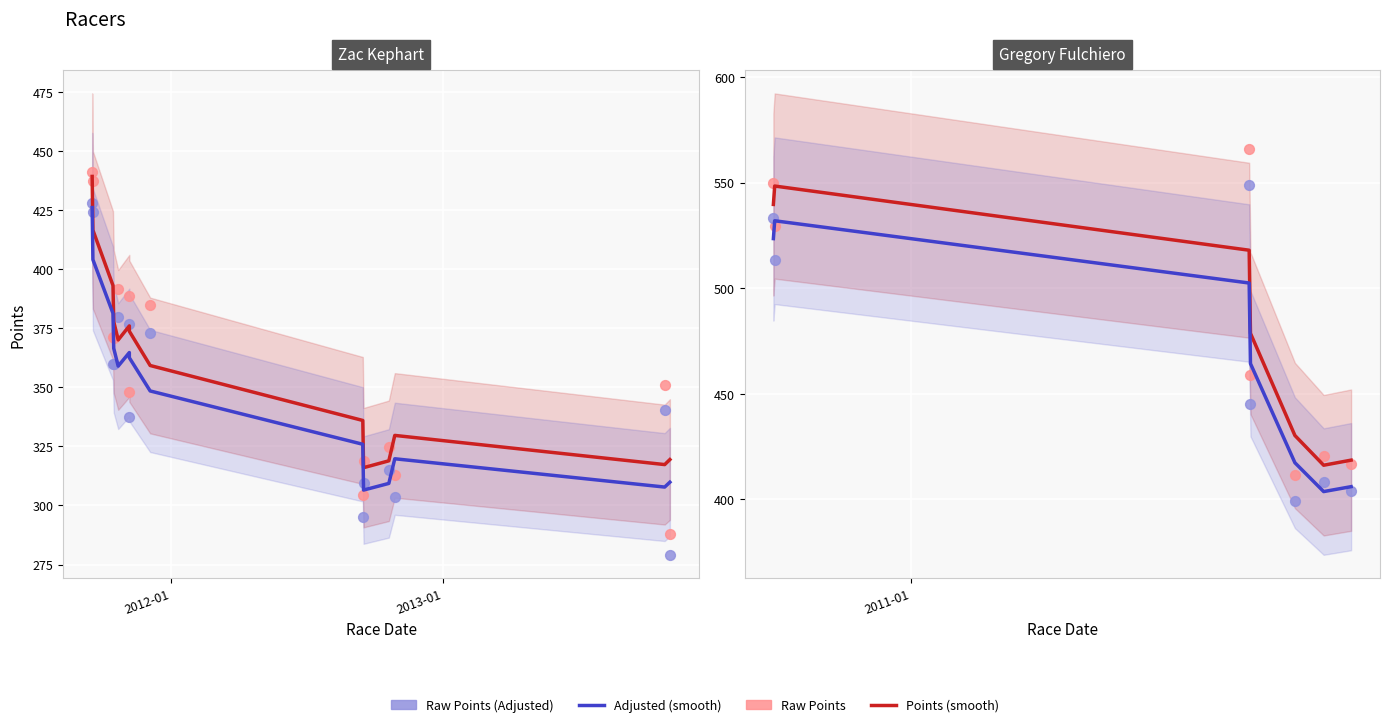

At how many categories does at least one series exceed 449?

4